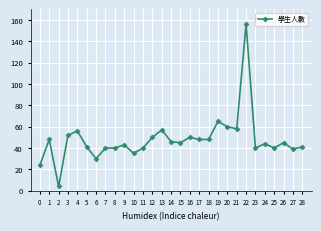

What is the greatest value displayed?

156